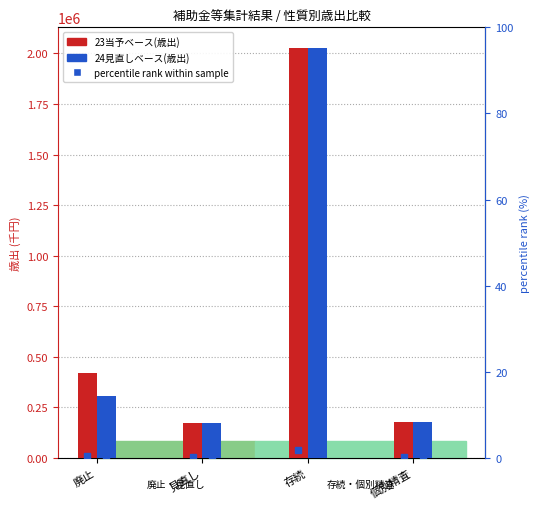

What is the label of the 3rd bar from the left?

存続